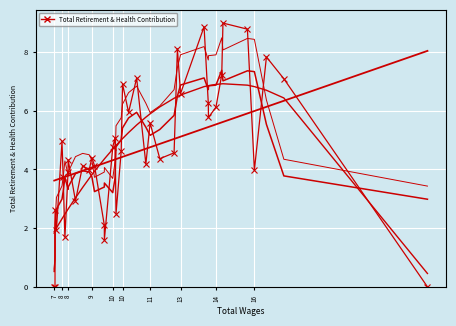

How many values are below 4?

14